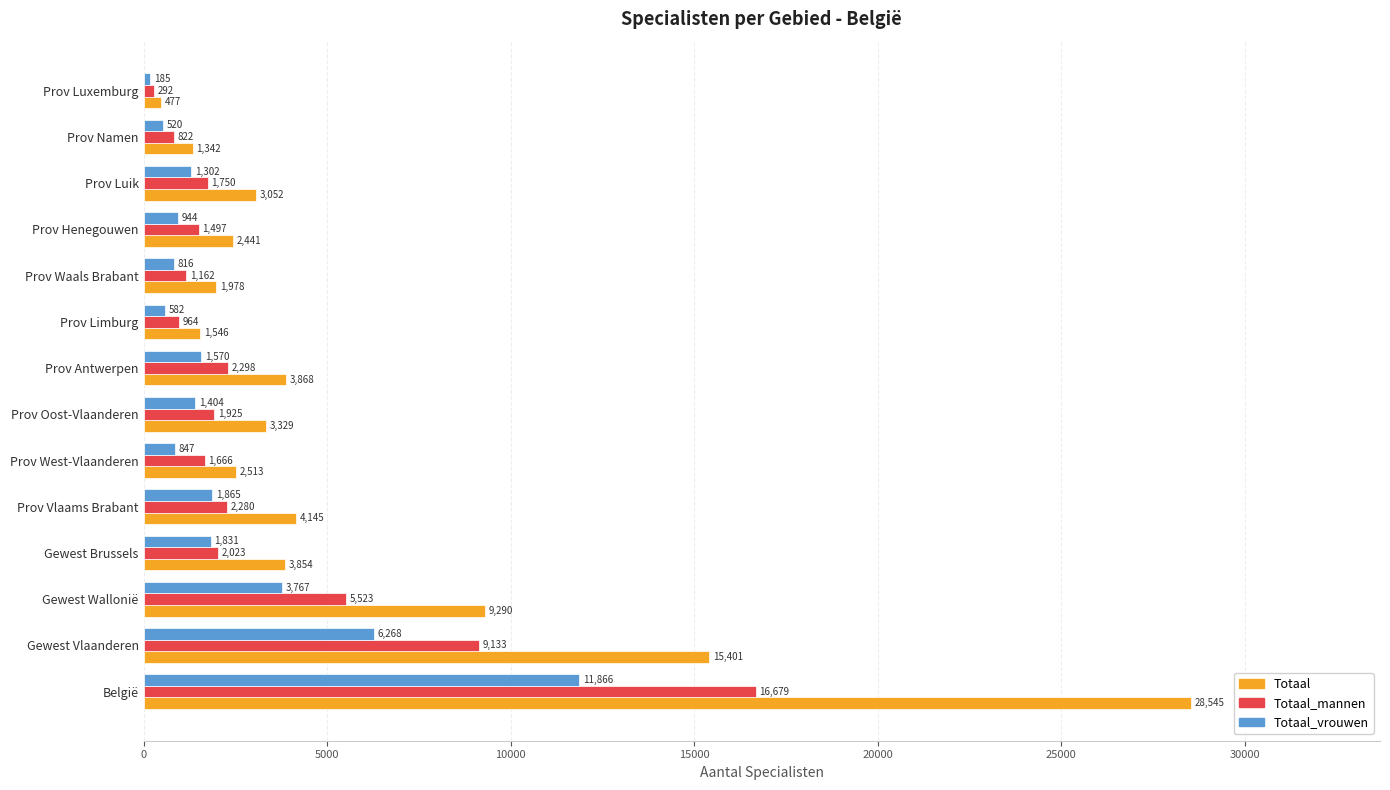

What is the difference between the second highest and minimum values in the Totaal_vrouwen series?

6083